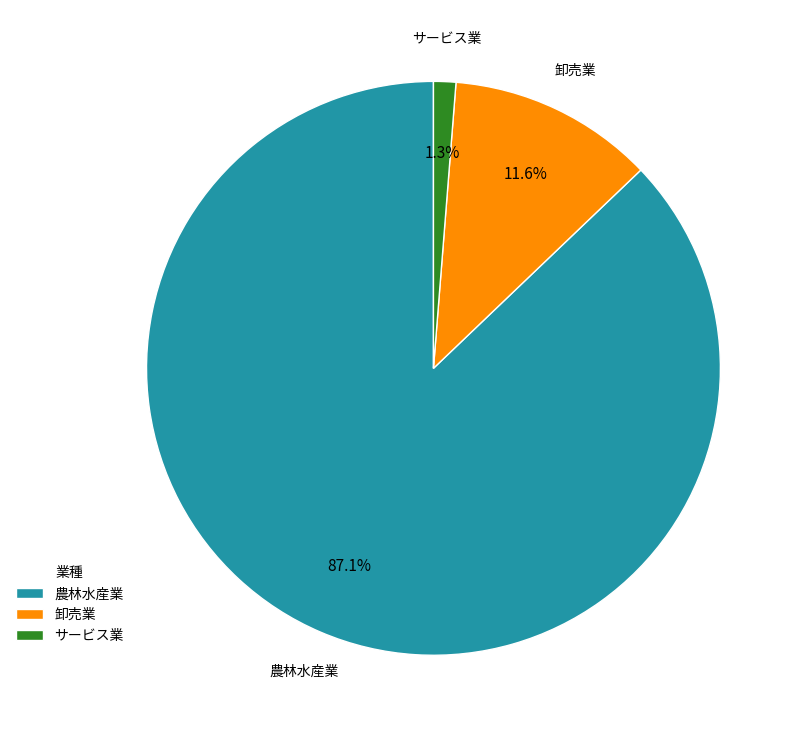

To the nearest percent, what percentage of the pie is 卸売業?

12%